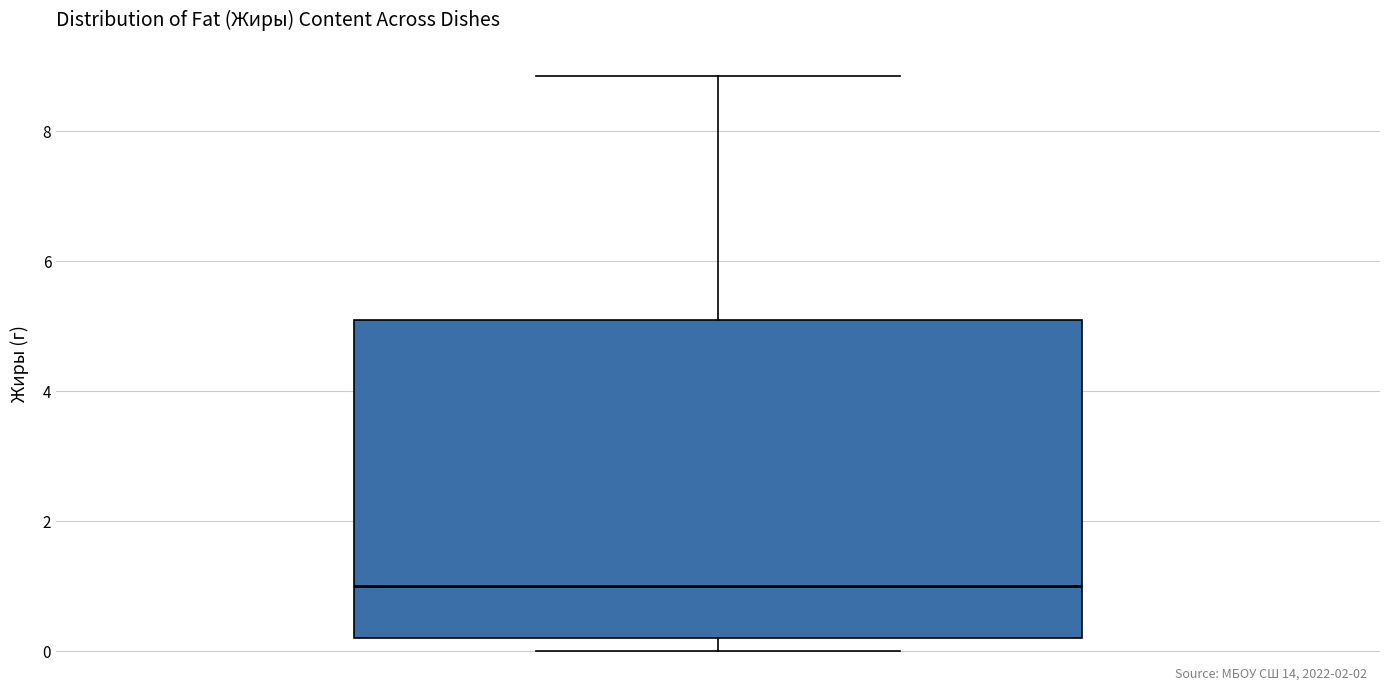

Where is the lower edge of the box on the y-axis? The values are not printed on the chart, so give them approximately, as read against the axis.

0.2